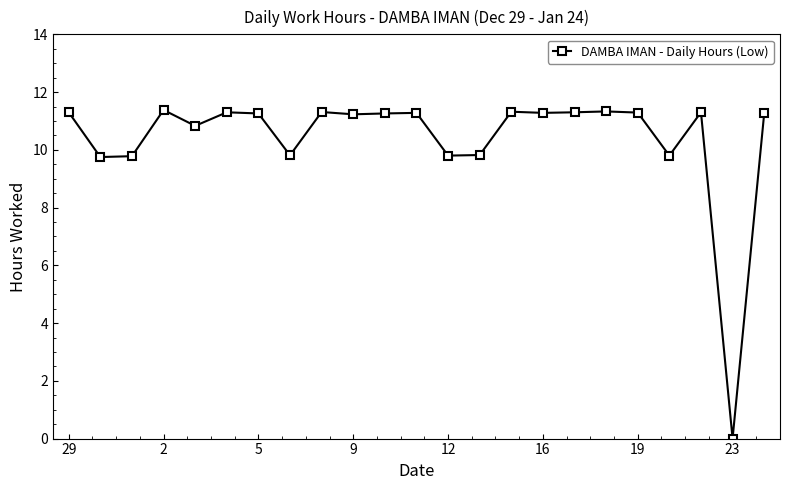

What is the greatest value displayed?

11.4